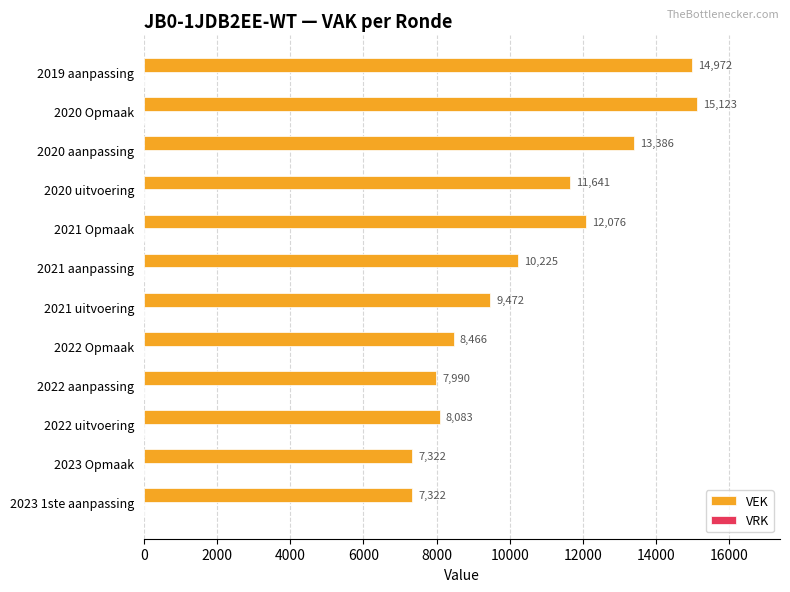

The value at 2021 uitvoering is 9472. True or false?

True